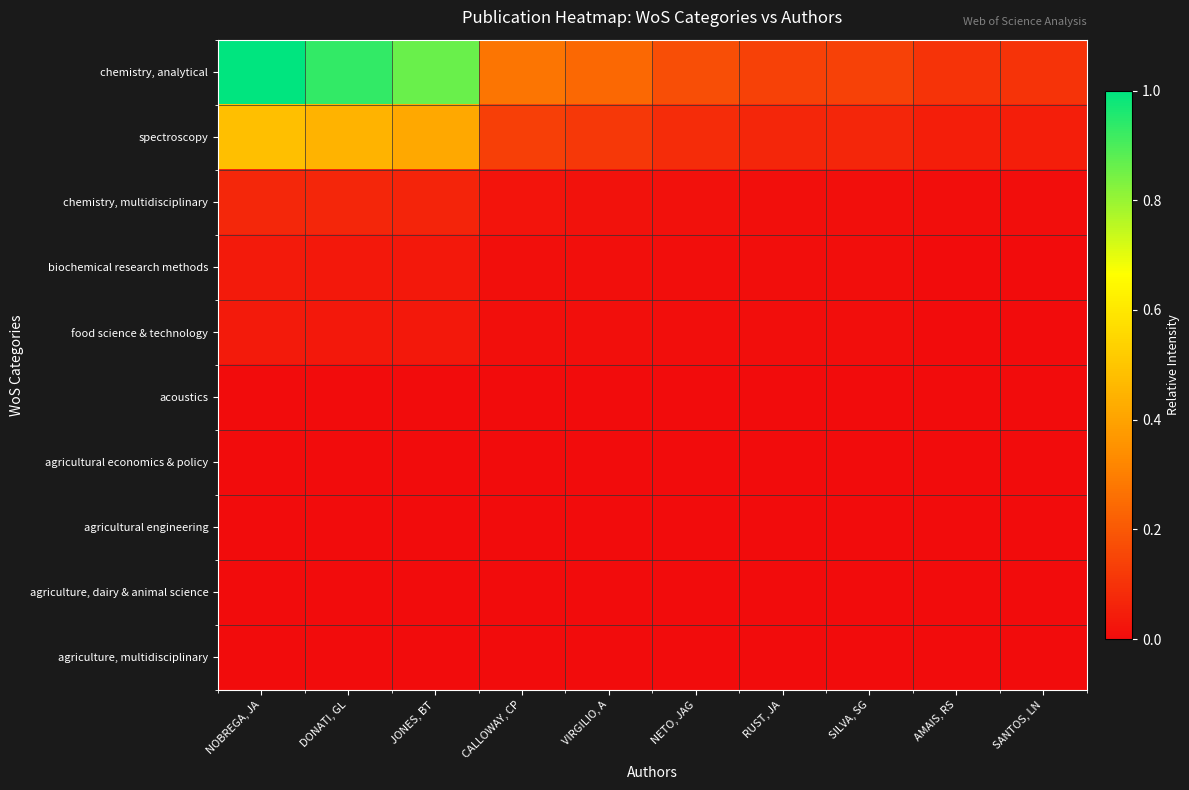

Which series has the widest spread of values?

chemistry, analytical